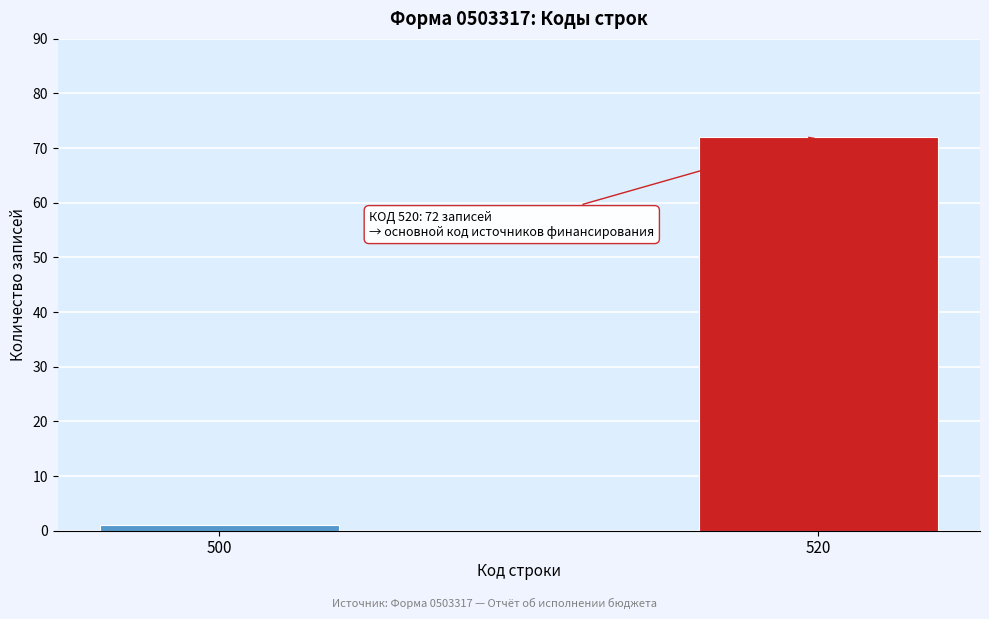

Reading left to right, what are all the values shown in this chart?

500=1	520=72